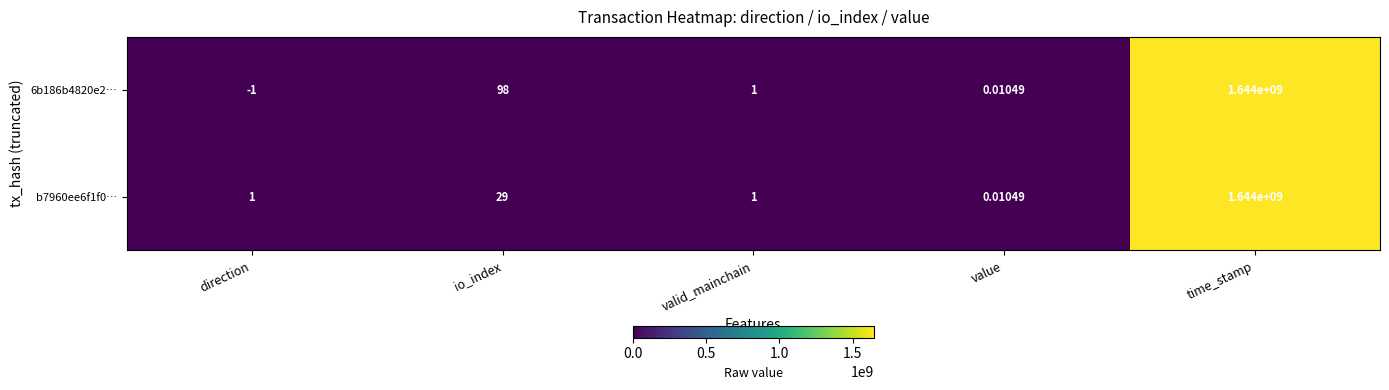

At which category is the sum across all series the highest?

time_stamp